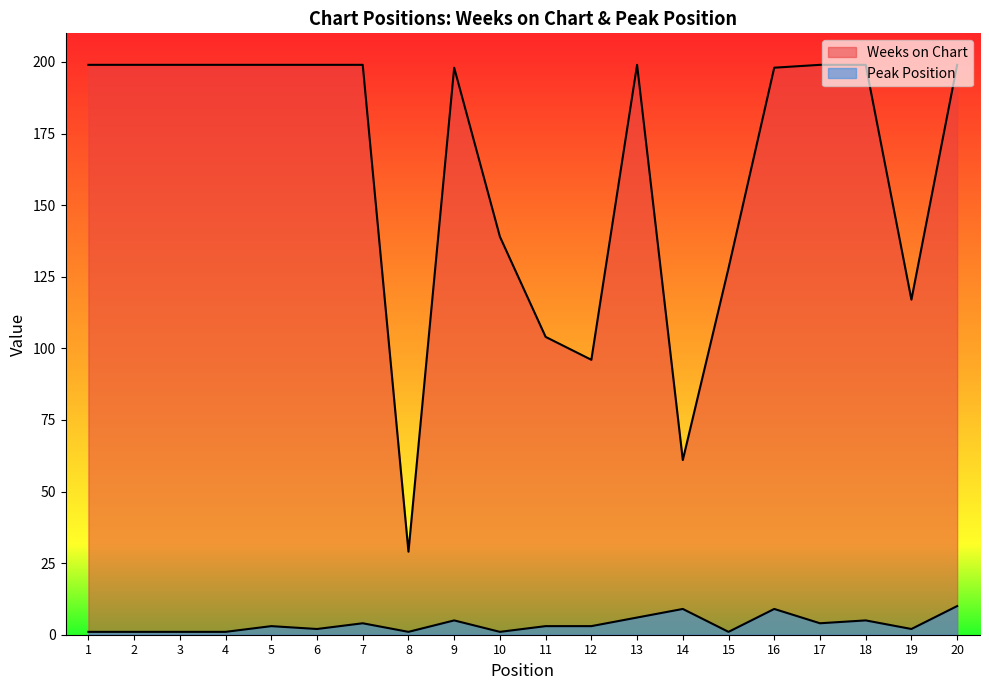

Reading left to right, transcribe all the data shown in this chart.

Weeks on Chart: 1=199	2=199	3=199	4=199	5=199	6=199	7=199	8=29	9=198	10=139	11=104	12=96	13=199	14=61	15=128	16=198	17=199	18=199	19=117	20=199
Peak Position: 1=1	2=1	3=1	4=1	5=3	6=2	7=4	8=1	9=5	10=1	11=3	12=3	13=6	14=9	15=1	16=9	17=4	18=5	19=2	20=10